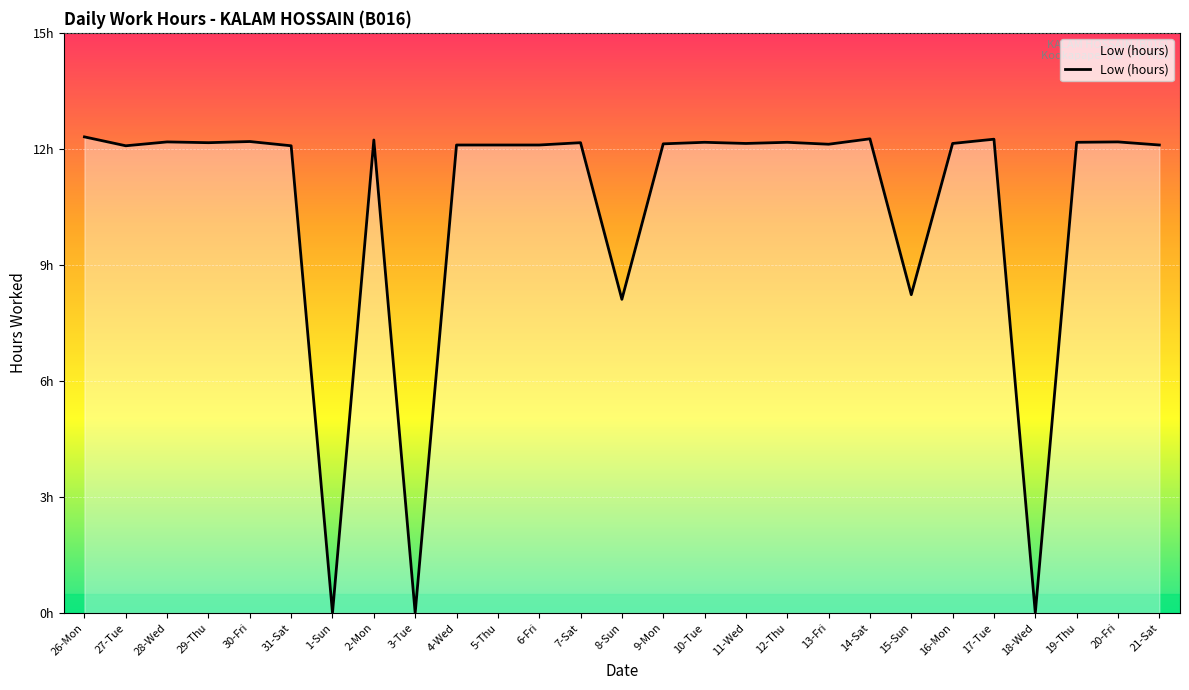

What is the ratio of the value at 15-Sun to the value at 2-Mon?

0.7